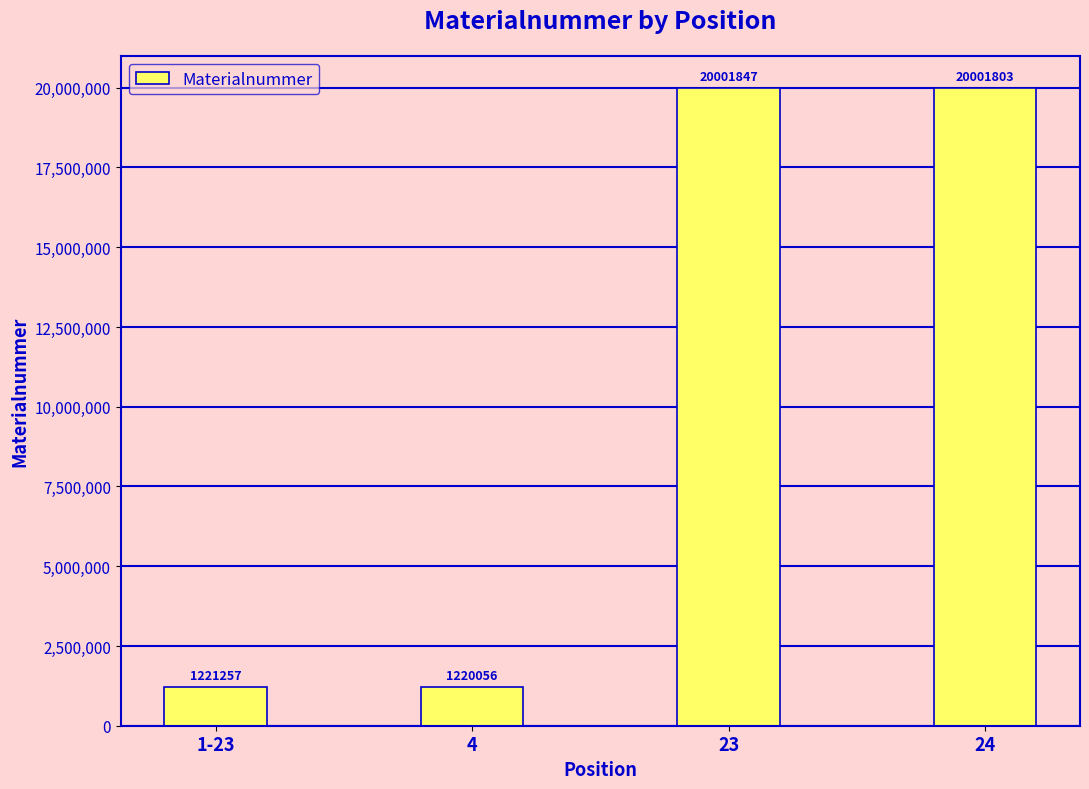

What is the label of the 2nd bar from the right?

23